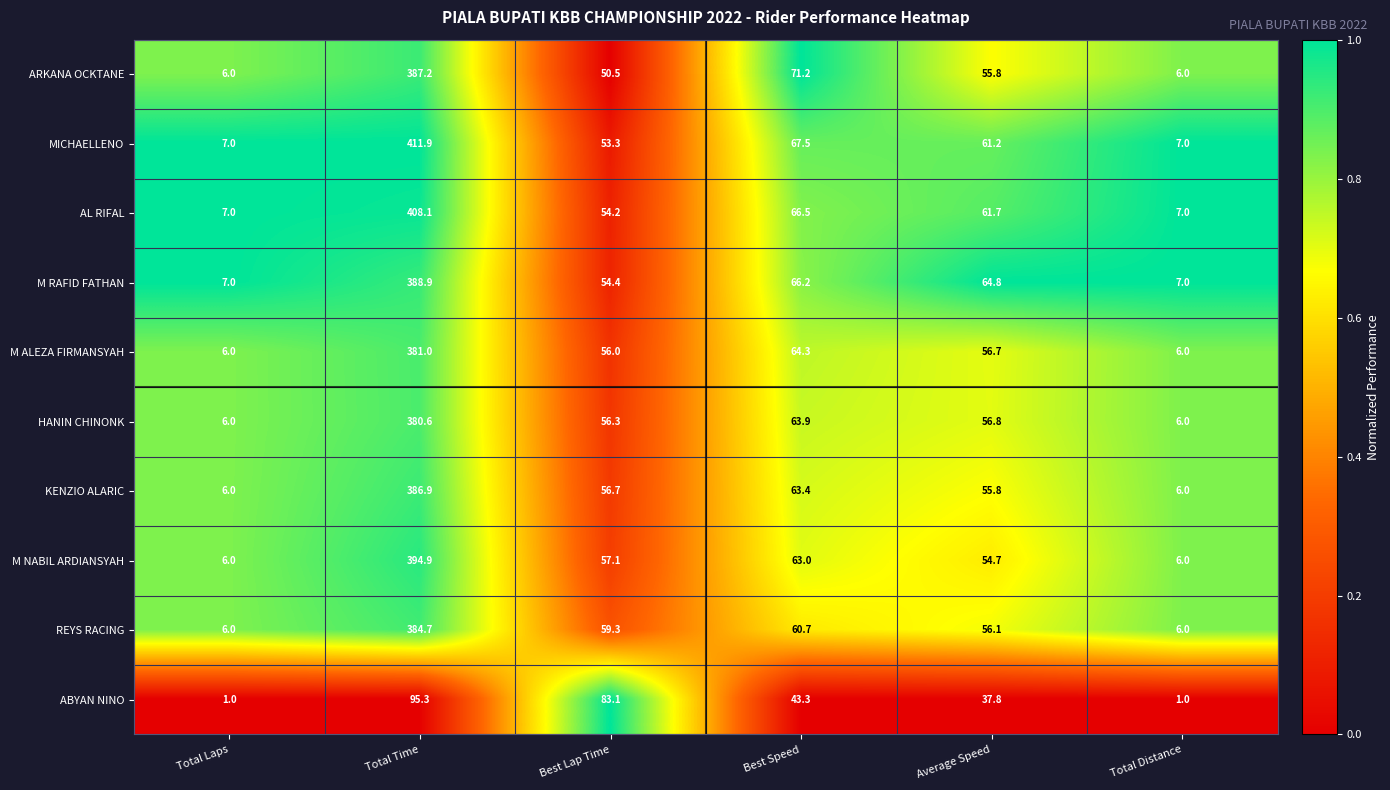

Where is MICHAELLENO nearest to the value 209?

Best Speed